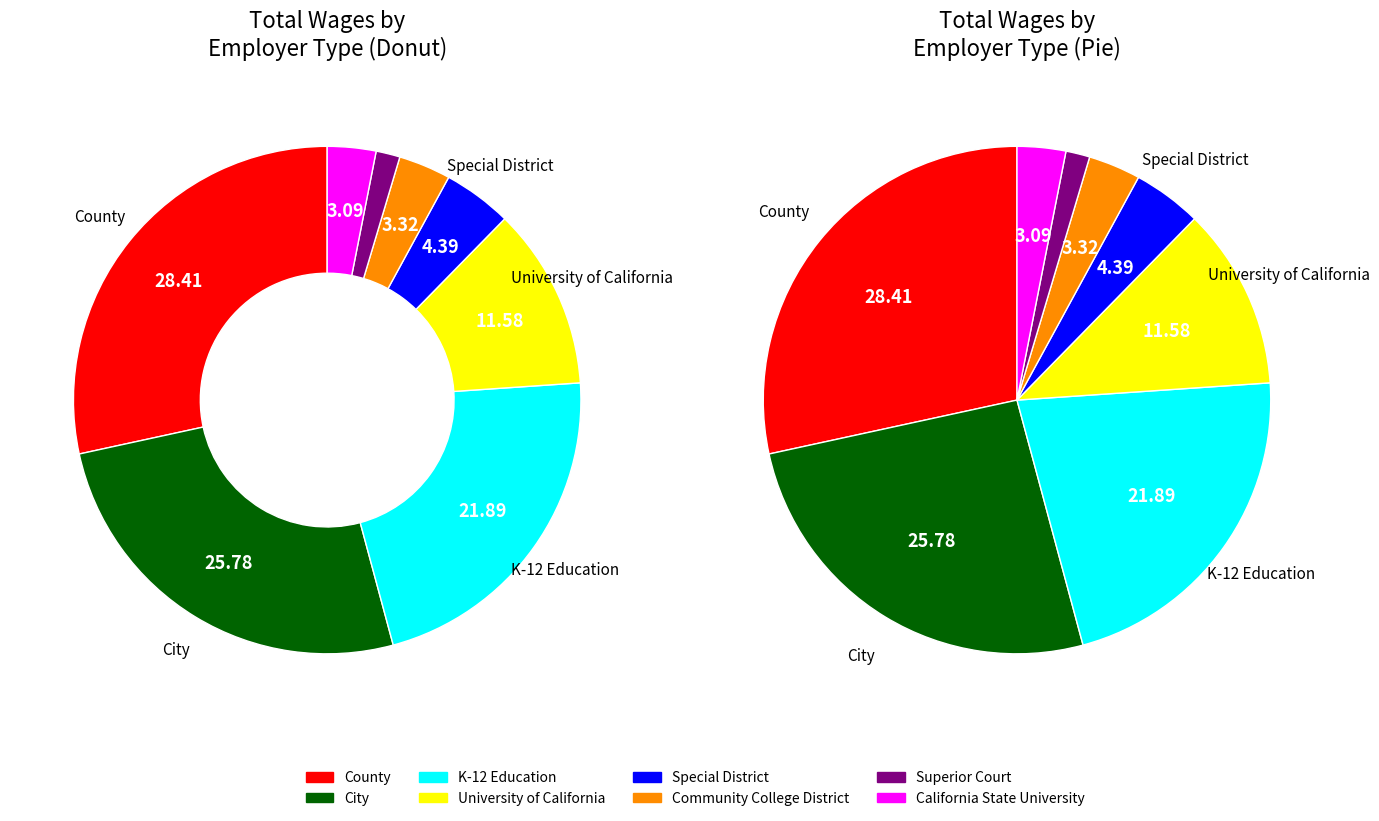

The City slice represents 40% of the pie. True or false?

False